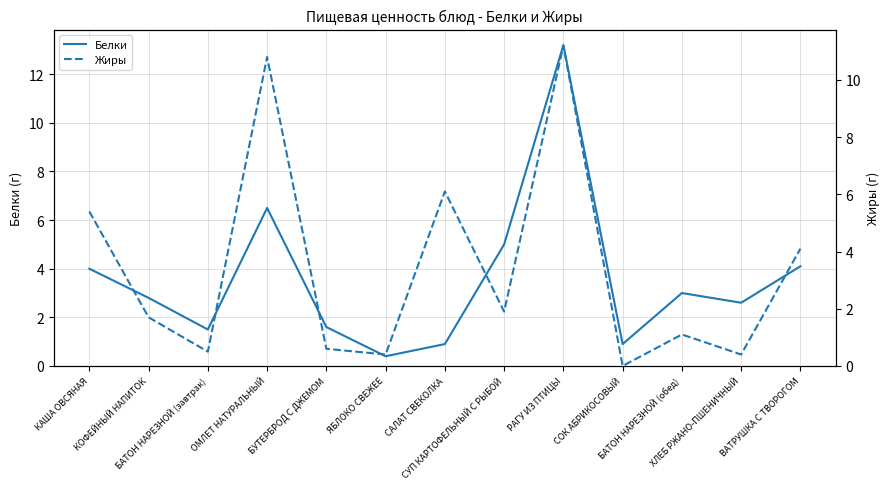

True or false: Белки has a value of 1.8 at БАТОН НАРЕЗНОЙ (обед).

False